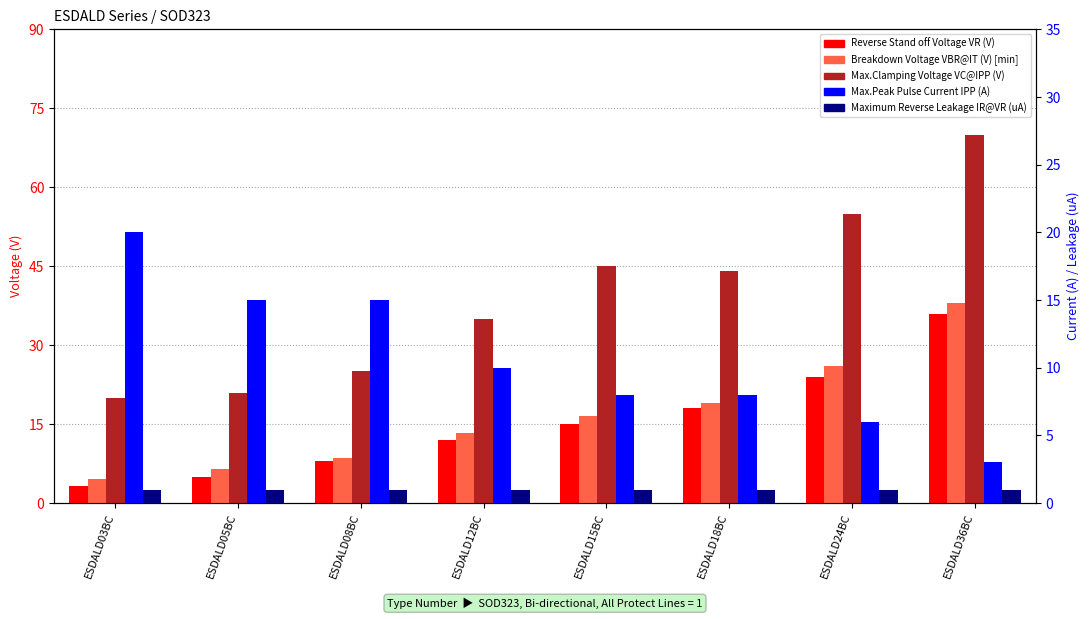

How many data points does each series have?

8